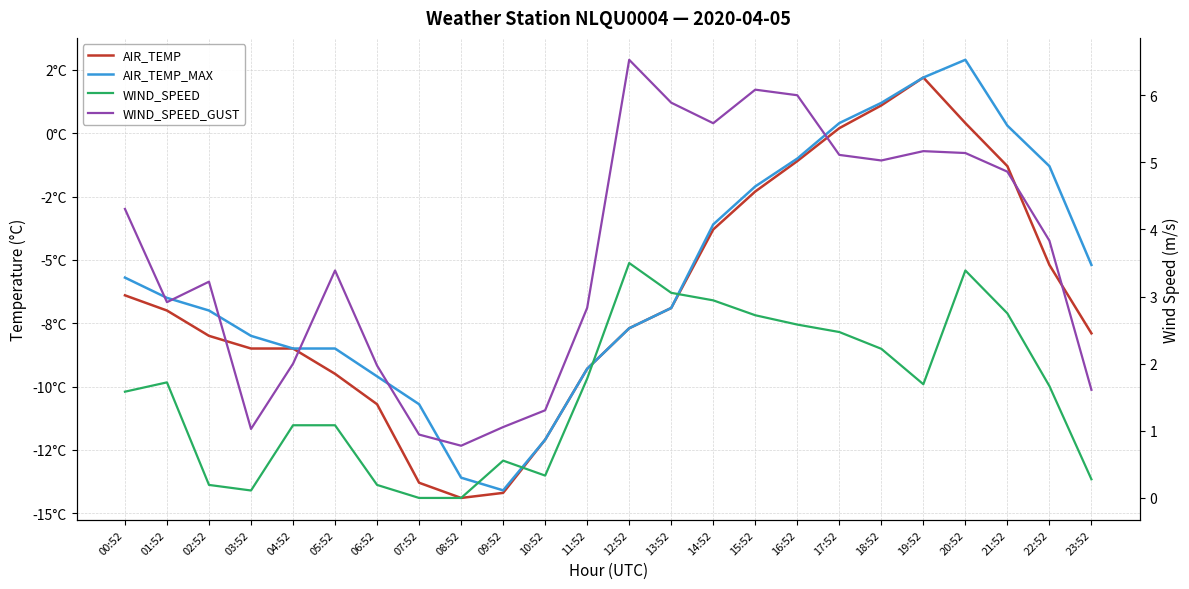

What is the difference between the highest and lowest values at 20:52?

4.7